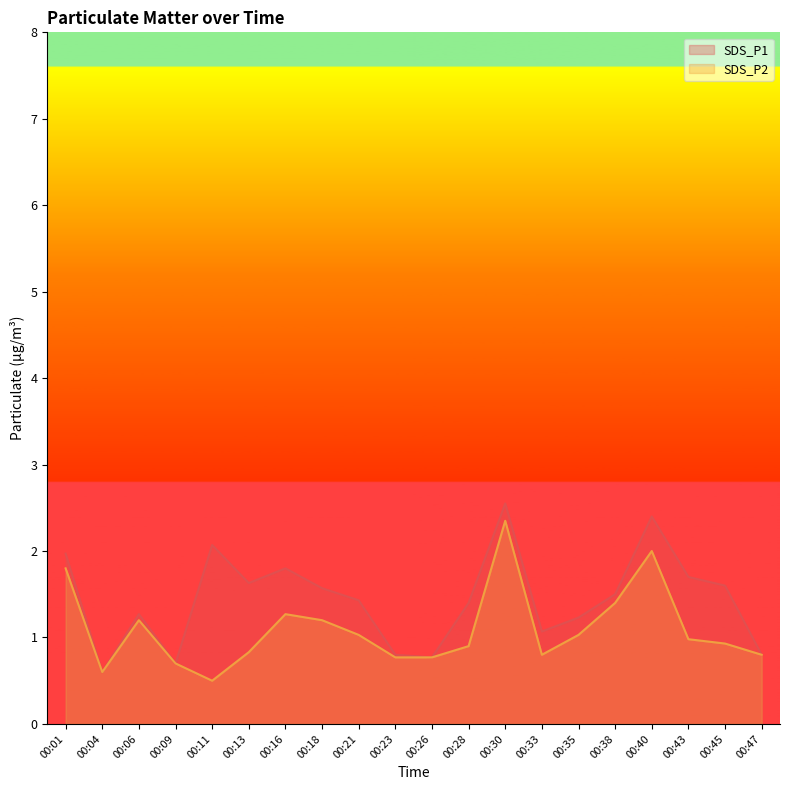

What is the average value of the SDS_P1 series?

1.4